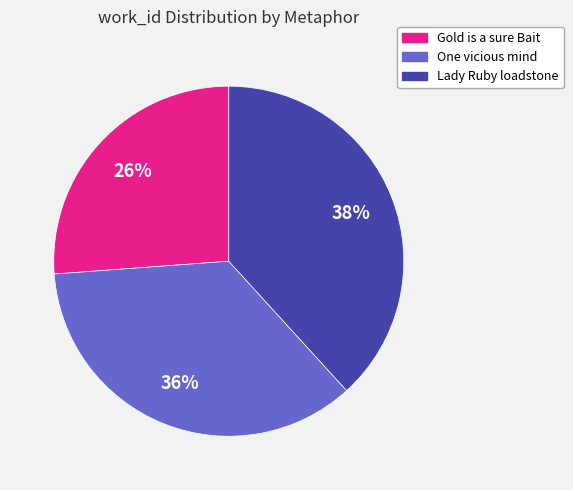

To the nearest percent, what is the difference between the largest and smallest slice percentages?

12%